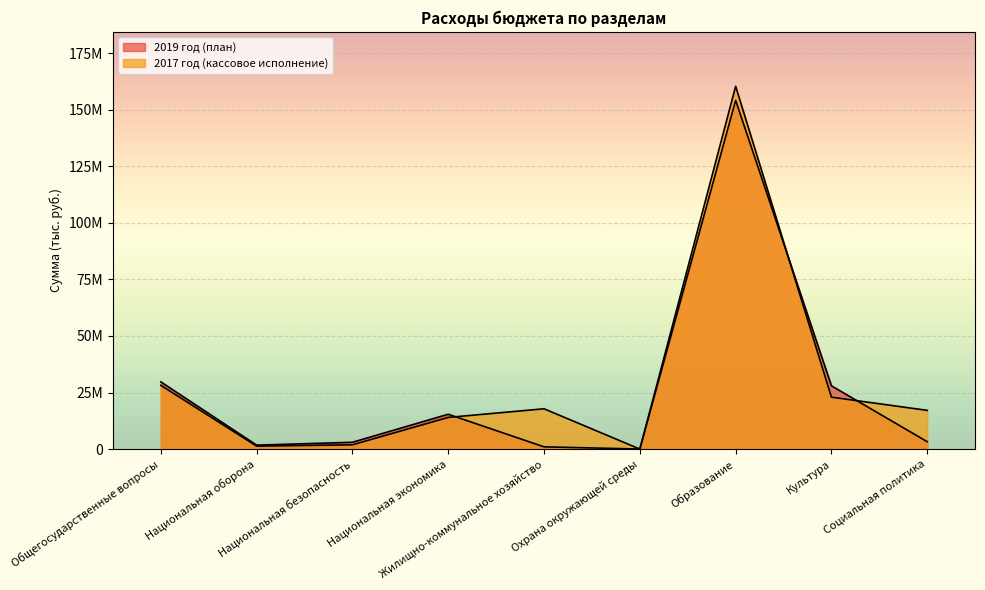

At how many categories does at least one series exceed 67187271?

1